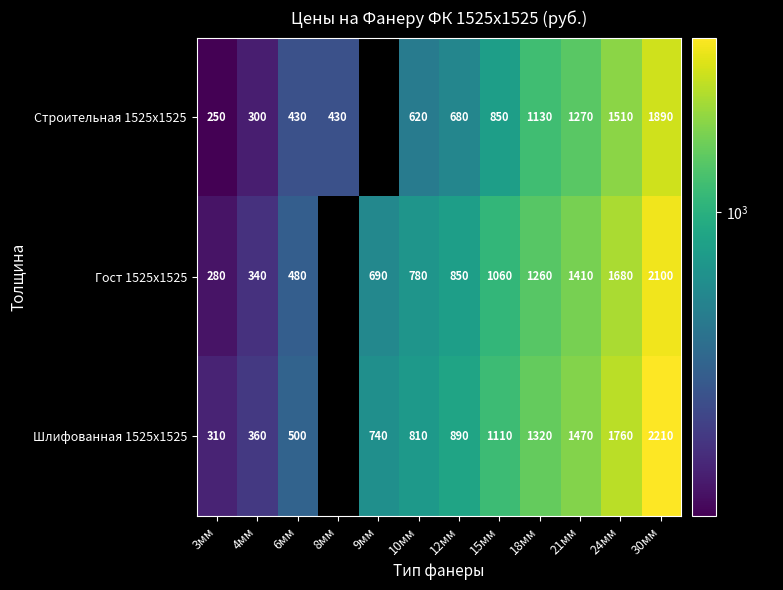

Is the value of Шлифованная 1525x1525 at 30мм greater than the value of Строительная 1525x1525 at 15мм?

Yes